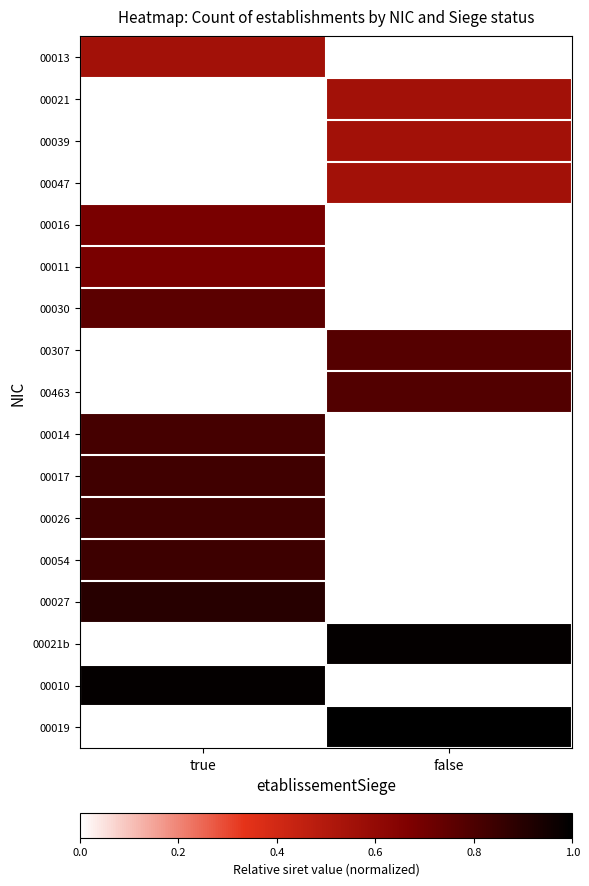

At how many categories does at least one series exceed 0?

2